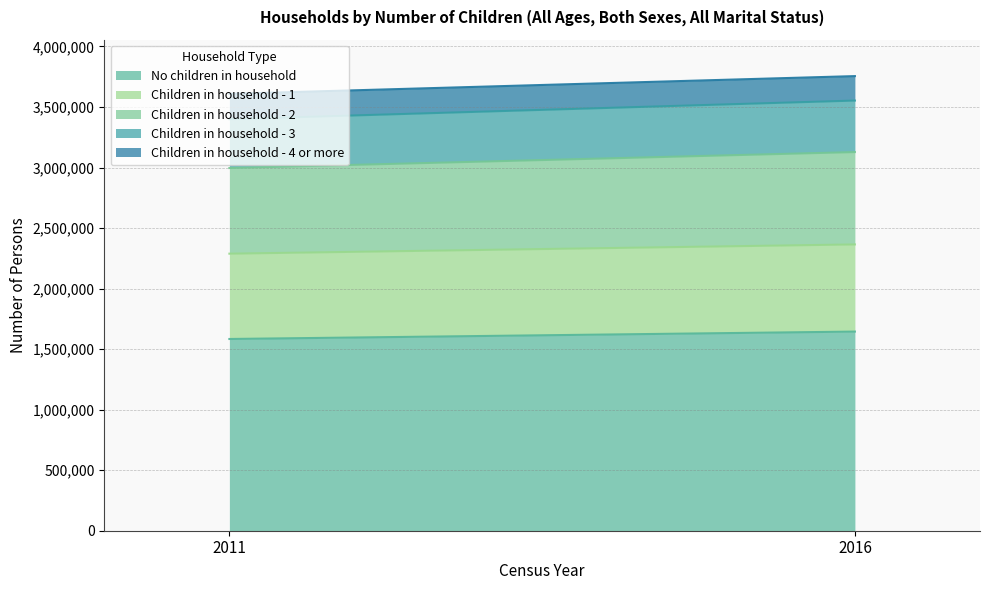

What is the total value across all series at 2016?

3755313